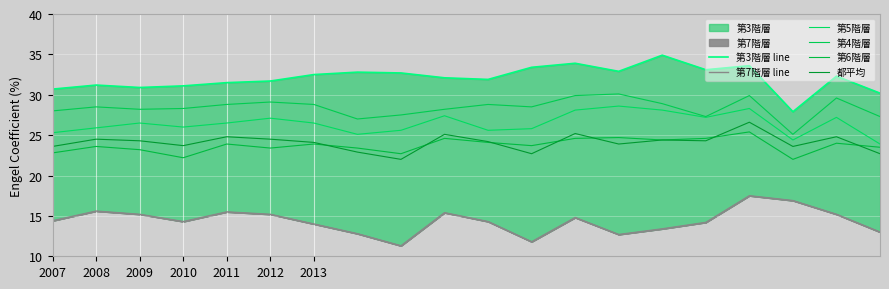

How many interior local peaks does the 第3階層 line series have?

6